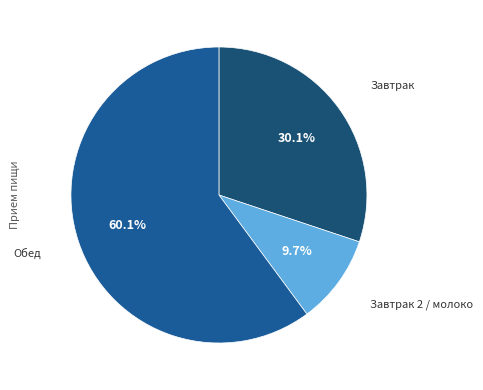

How many segments does this pie chart have?

3